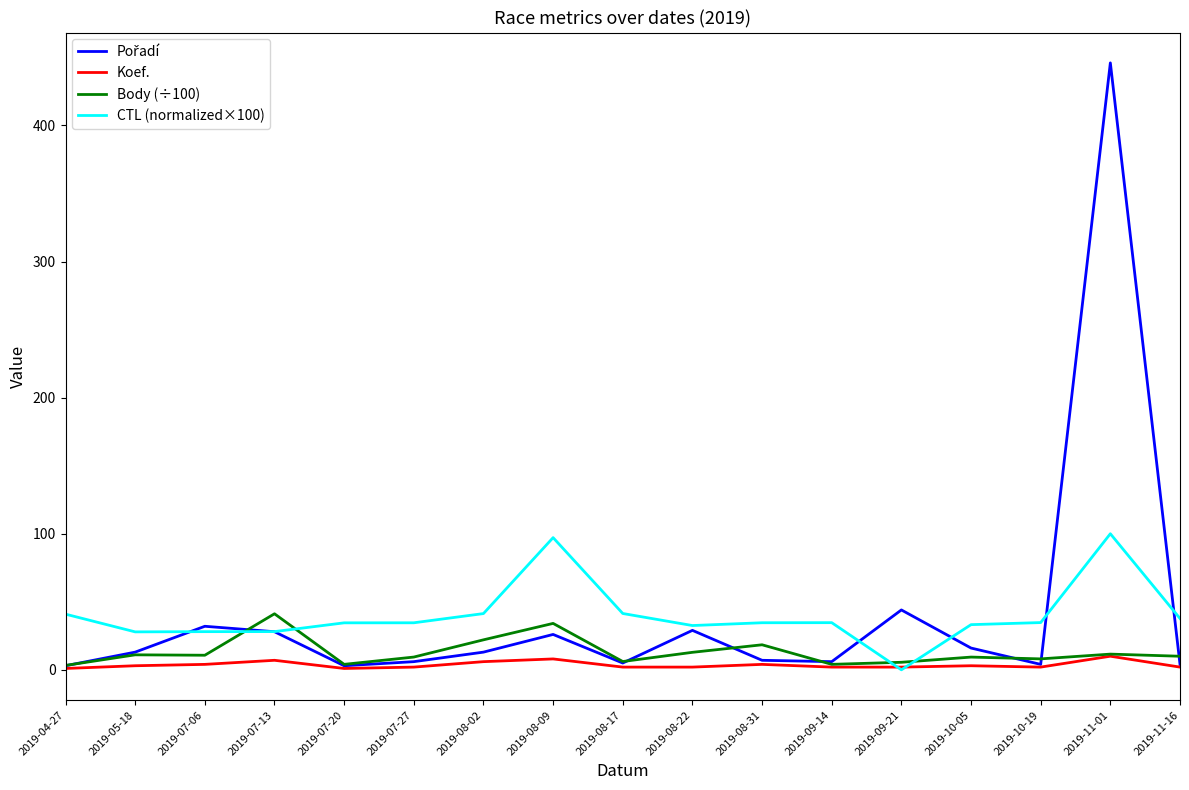

At which category is the sum across all series the highest?

2019-11-01